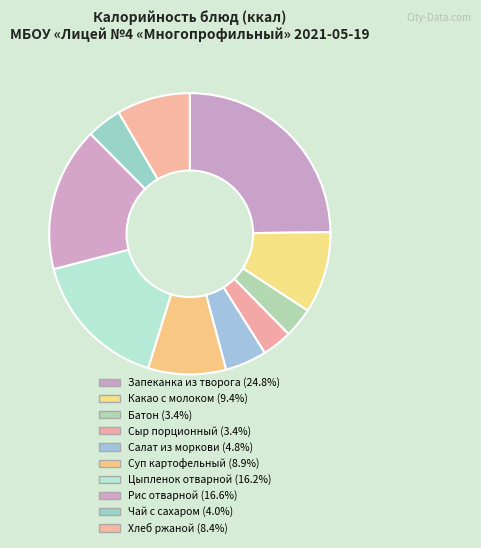

Count the number of slices in the pie.

10